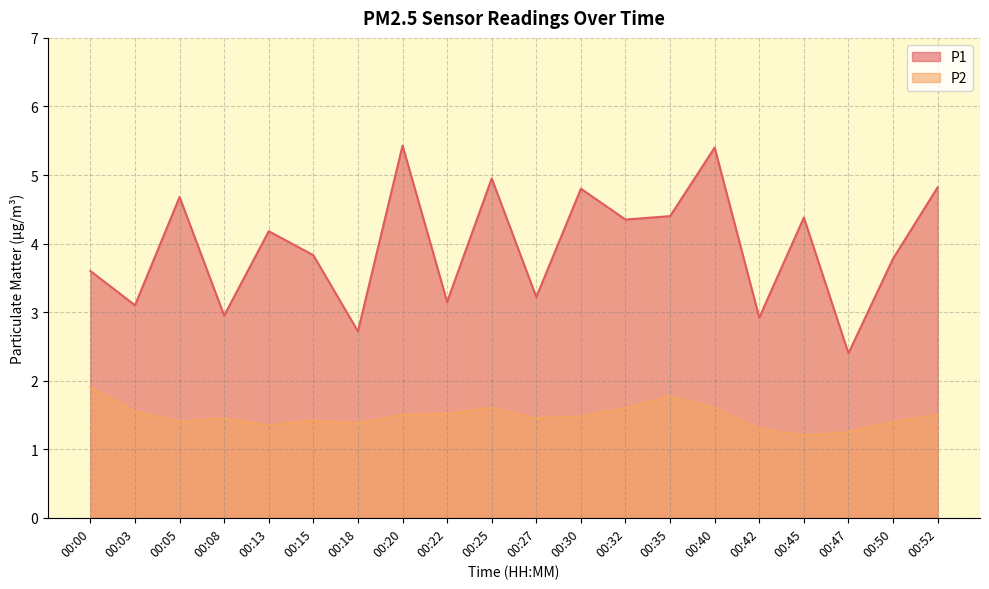

True or false: P1 and P2 intersect in this chart.

False